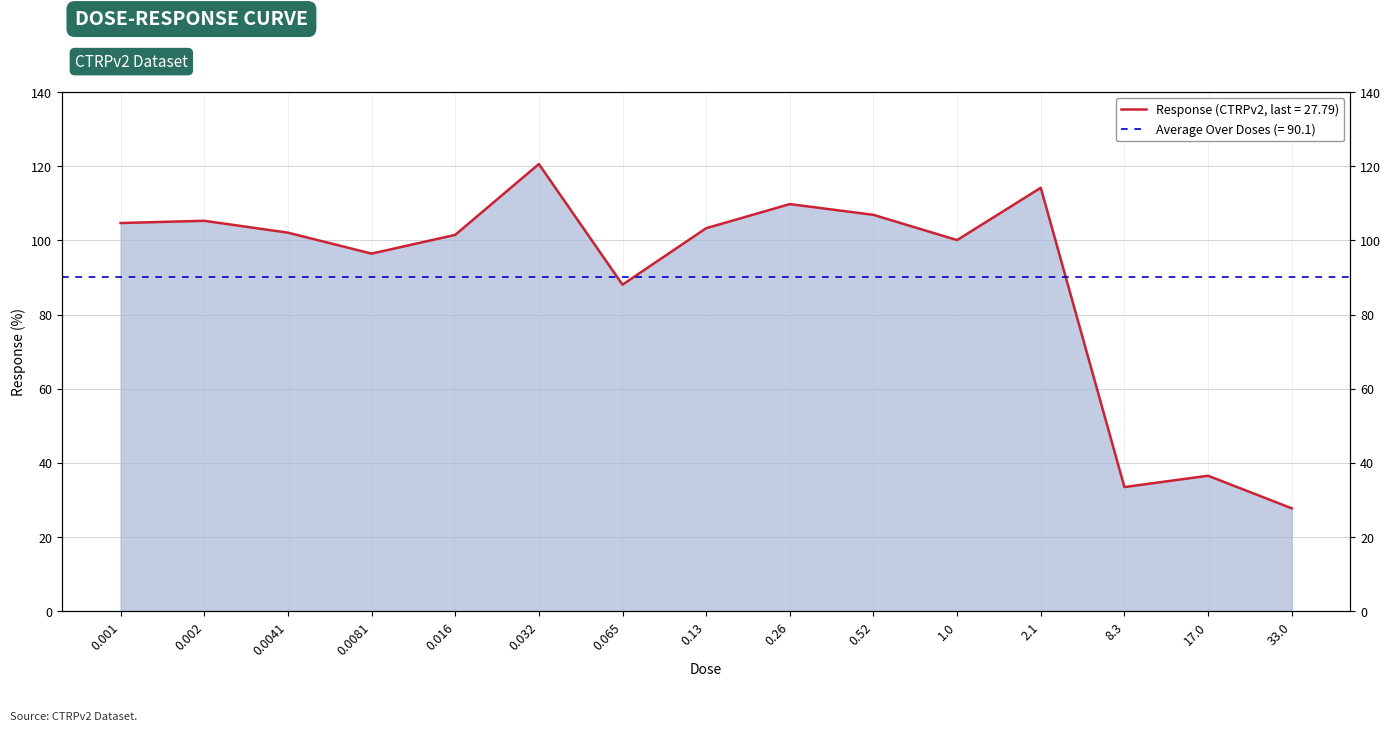

Rank the categories by value from highest to lowest.

0.032, 2.1, 0.26, 0.52, 0.002, 0.001, 0.13, 0.0041, 0.016, 1.0, 0.0081, 0.065, 17.0, 8.3, 33.0